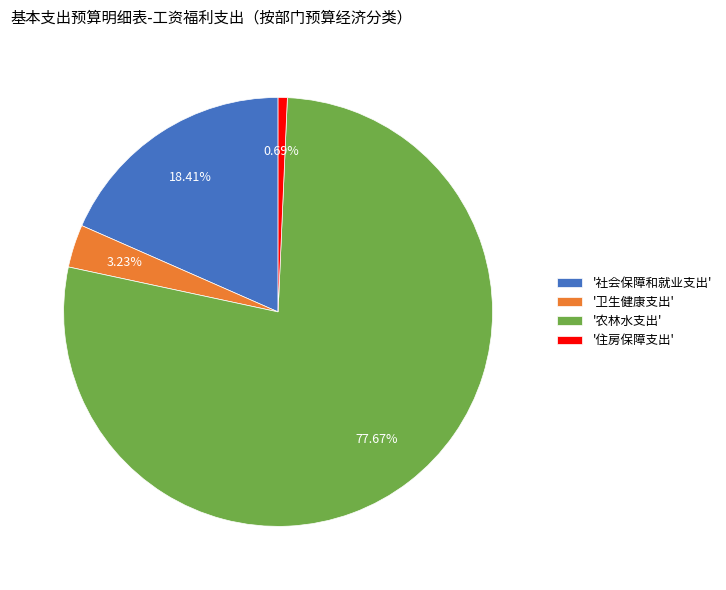

Rank the categories by value from highest to lowest.

'农林水支出', '社会保障和就业支出', '卫生健康支出', '住房保障支出'